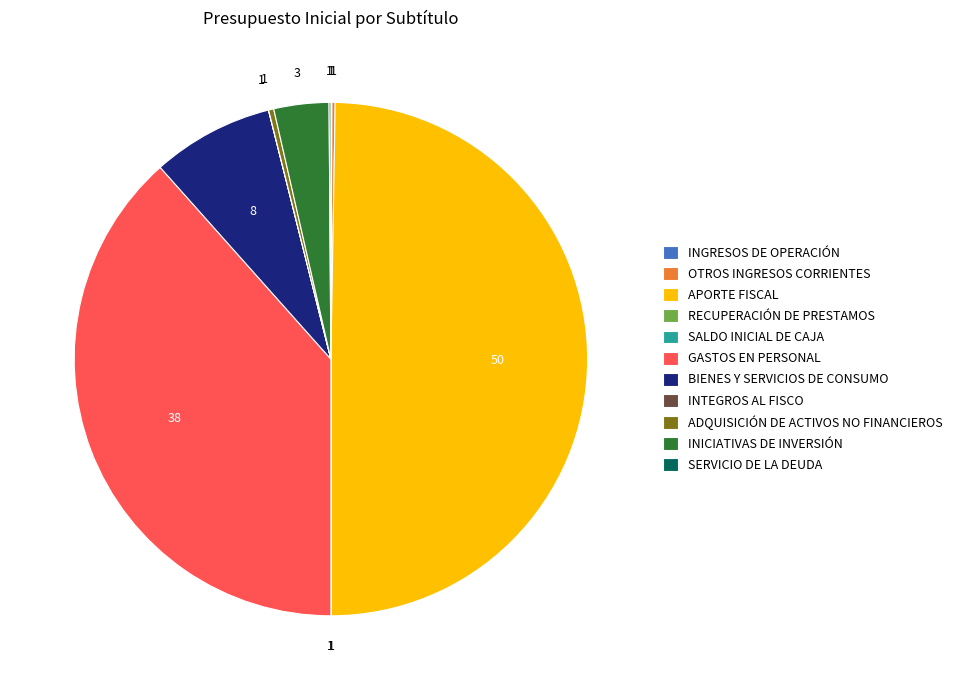

Does BIENES Y SERVICIOS DE CONSUMO account for over 50% of the chart?

No